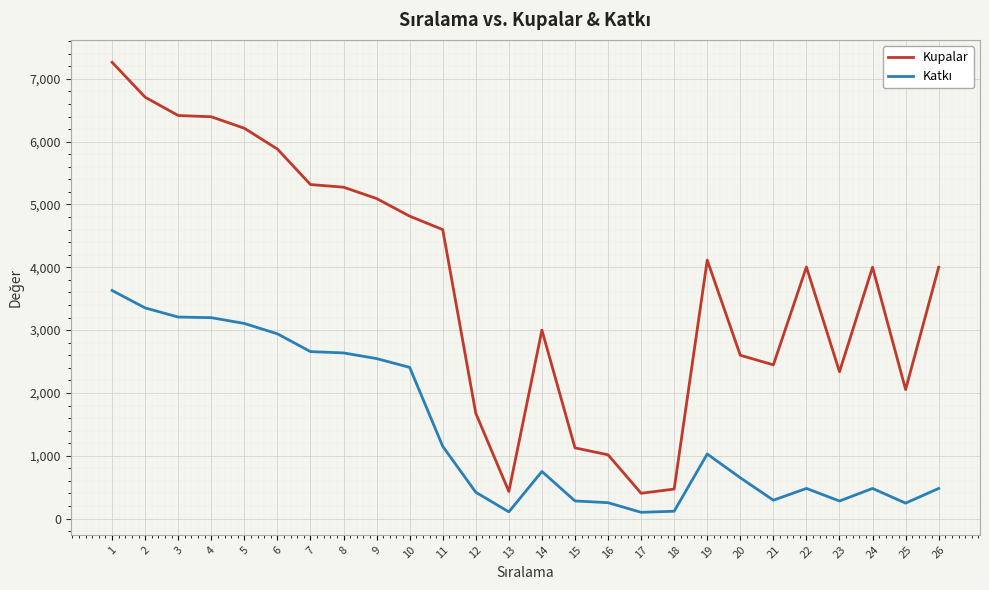

Which series has the largest total across all categories?

Kupalar